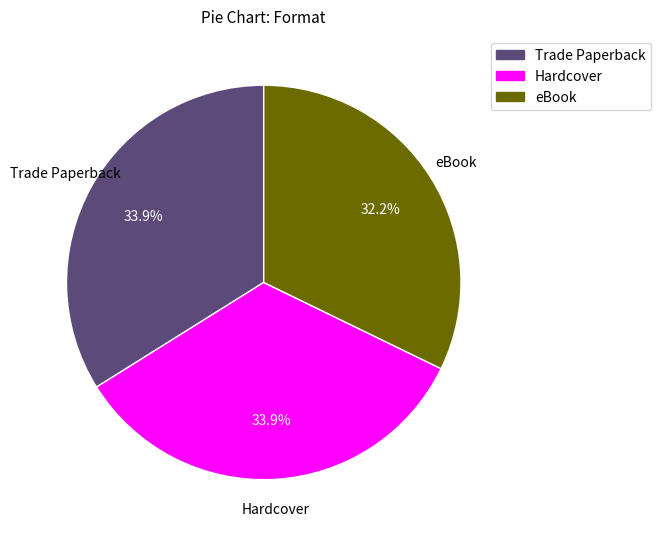

To the nearest percent, what portion does Hardcover represent?

34%